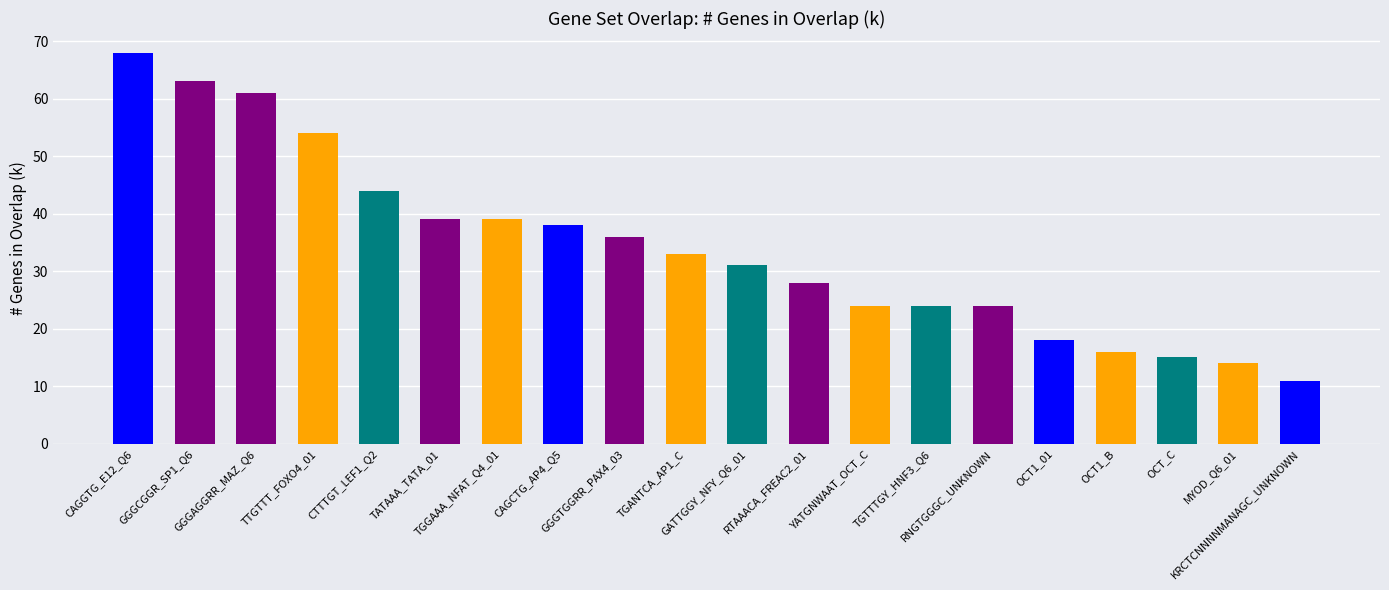

Reading left to right, transcribe all the data shown in this chart.

68	63	61	54	44	39	39	38	36	33	31	28	24	24	24	18	16	15	14	11